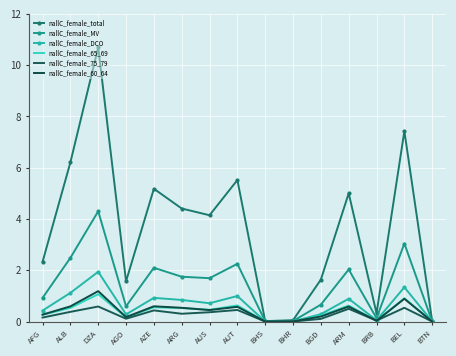

Reading right to left, extract all data points from this chart.

nallC_female_total: BTN=0.0	BEL=7.4	BRB=0.3	ARM=5.0	BGD=1.6	BHR=0.1	BHS=0.0	AUT=5.5	AUS=4.1	ARG=4.4	AZE=5.2	AGO=1.6	DZA=10.7	ALB=6.2	AFG=2.3
nallC_female_MV: BTN=0.0	BEL=3.0	BRB=0.1	ARM=2.0	BGD=0.7	BHR=0.0	BHS=0.0	AUT=2.3	AUS=1.7	ARG=1.7	AZE=2.1	AGO=0.6	DZA=4.3	ALB=2.5	AFG=0.9
nallC_female_DCO: BTN=0.0	BEL=1.3	BRB=0.0	ARM=0.9	BGD=0.3	BHR=0.0	BHS=0.0	AUT=1.0	AUS=0.7	ARG=0.8	AZE=0.9	AGO=0.3	DZA=1.9	ALB=1.1	AFG=0.4
nallC_female_65_69: BTN=0.0	BEL=0.9	BRB=0.0	ARM=0.6	BGD=0.2	BHR=0.0	BHS=0.0	AUT=0.6	AUS=0.5	ARG=0.5	AZE=0.6	AGO=0.2	DZA=1.1	ALB=0.5	AFG=0.3
nallC_female_75_79: BTN=0.0	BEL=0.5	BRB=0.0	ARM=0.5	BGD=0.1	BHR=0.0	BHS=0.0	AUT=0.5	AUS=0.4	ARG=0.3	AZE=0.4	AGO=0.1	DZA=0.6	ALB=0.4	AFG=0.2
nallC_female_60_64: BTN=0.0	BEL=0.9	BRB=0.0	ARM=0.6	BGD=0.2	BHR=0.0	BHS=0.0	AUT=0.6	AUS=0.4	ARG=0.5	AZE=0.6	AGO=0.2	DZA=1.2	ALB=0.6	AFG=0.3